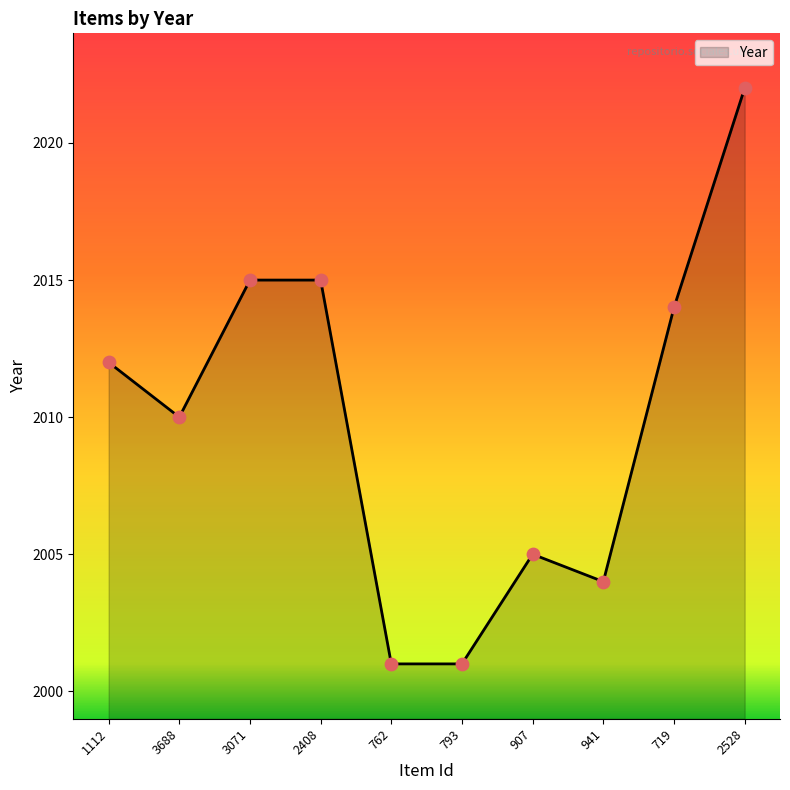

Which has a higher value, 793 or 3688?

3688